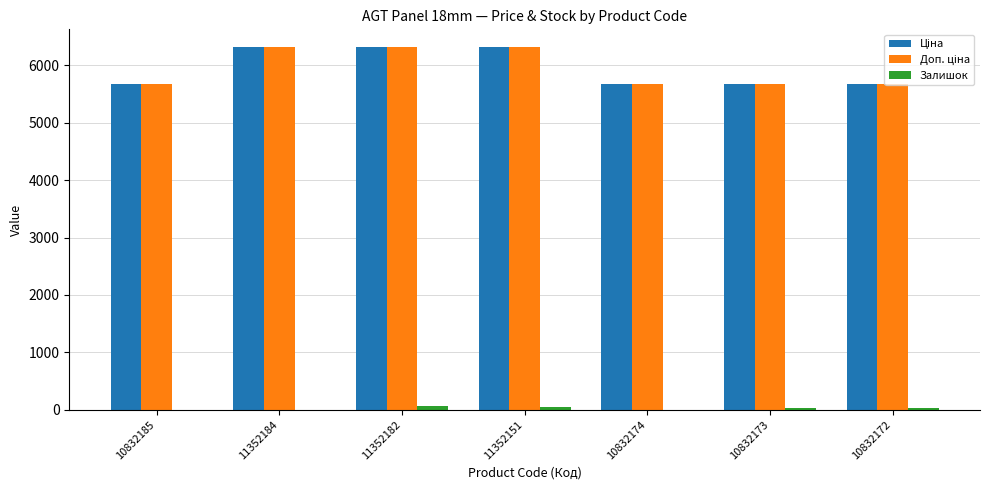

What is the greatest value displayed?

6308.8